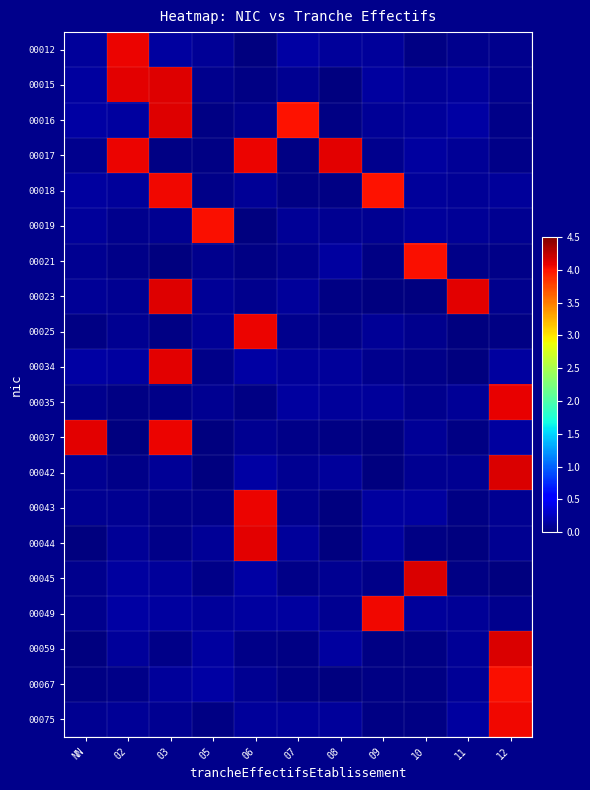

Reading right to left, transcribe all the data shown in this chart.

00012: 12=0.1	11=0.1	10=0.0	09=0.1	08=0.1	07=0.1	06=0.0	05=0.1	03=0.1	02=4.1	NN=0.1
00015: 12=0.1	11=0.1	10=0.1	09=0.1	08=0.0	07=0.1	06=0.0	05=0.1	03=4.1	02=4.1	NN=0.1
00016: 12=0.0	11=0.1	10=0.1	09=0.1	08=0.0	07=4.0	06=0.1	05=0.0	03=4.1	02=0.1	NN=0.1
00017: 12=0.0	11=0.1	10=0.1	09=0.1	08=4.1	07=0.0	06=4.1	05=0.0	03=0.0	02=4.1	NN=0.1
00018: 12=0.1	11=0.1	10=0.1	09=4.0	08=0.0	07=0.0	06=0.1	05=0.0	03=4.1	02=0.1	NN=0.1
00019: 12=0.1	11=0.1	10=0.1	09=0.1	08=0.1	07=0.1	06=0.0	05=4.0	03=0.1	02=0.1	NN=0.1
00021: 12=0.0	11=0.0	10=4.0	09=0.0	08=0.1	07=0.1	06=0.0	05=0.1	03=0.0	02=0.0	NN=0.1
00023: 12=0.1	11=4.1	10=0.0	09=0.0	08=0.0	07=0.1	06=0.1	05=0.1	03=4.1	02=0.1	NN=0.1
00025: 12=0.0	11=0.0	10=0.1	09=0.1	08=0.0	07=0.1	06=4.1	05=0.1	03=0.0	02=0.1	NN=0.0
00034: 12=0.1	11=0.0	10=0.0	09=0.1	08=0.1	07=0.1	06=0.1	05=0.0	03=4.1	02=0.1	NN=0.1
00035: 12=4.1	11=0.1	10=0.1	09=0.1	08=0.1	07=0.1	06=0.0	05=0.1	03=0.0	02=0.0	NN=0.1
00037: 12=0.1	11=0.0	10=0.1	09=0.0	08=0.0	07=0.0	06=0.1	05=0.0	03=4.1	02=0.0	NN=4.1
00042: 12=4.1	11=0.1	10=0.1	09=0.0	08=0.1	07=0.1	06=0.1	05=0.0	03=0.1	02=0.1	NN=0.1
00043: 12=0.1	11=0.0	10=0.1	09=0.1	08=0.0	07=0.1	06=4.1	05=0.0	03=0.0	02=0.1	NN=0.1
00044: 12=0.1	11=0.0	10=0.0	09=0.1	08=0.0	07=0.1	06=4.1	05=0.1	03=0.0	02=0.1	NN=0.0
00045: 12=0.0	11=0.0	10=4.1	09=0.0	08=0.1	07=0.0	06=0.1	05=0.0	03=0.1	02=0.1	NN=0.1
00049: 12=0.1	11=0.1	10=0.1	09=4.0	08=0.1	07=0.1	06=0.1	05=0.1	03=0.1	02=0.1	NN=0.1
00059: 12=4.1	11=0.1	10=0.0	09=0.0	08=0.1	07=0.0	06=0.0	05=0.1	03=0.0	02=0.1	NN=0.0
00067: 12=4.0	11=0.1	10=0.0	09=0.0	08=0.0	07=0.0	06=0.1	05=0.1	03=0.1	02=0.0	NN=0.0
00075: 12=4.1	11=0.1	10=0.0	09=0.0	08=0.1	07=0.1	06=0.1	05=0.0	03=0.1	02=0.1	NN=0.1